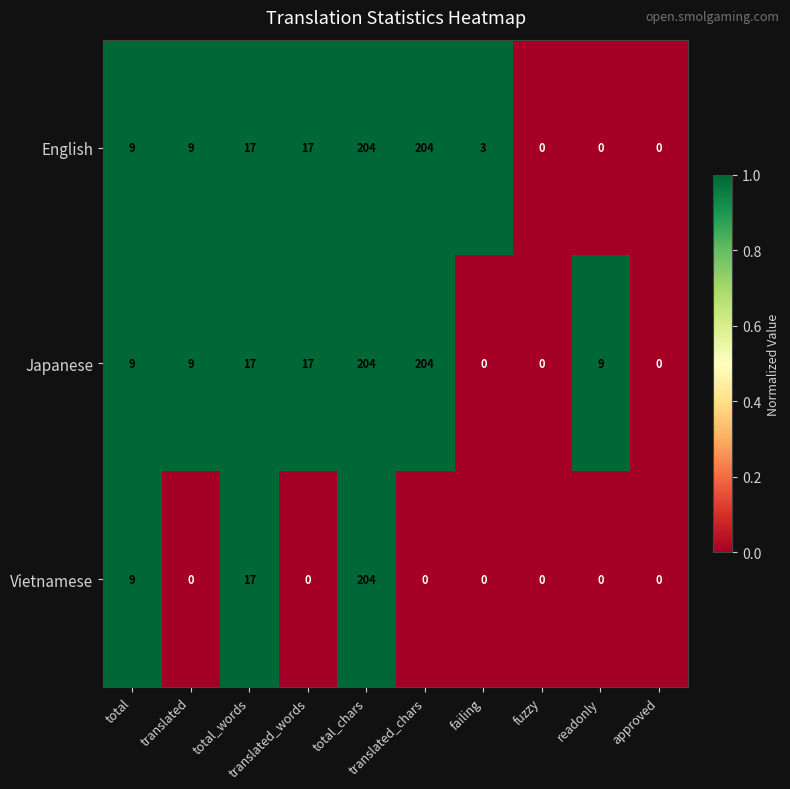

What is the greatest value displayed?

204